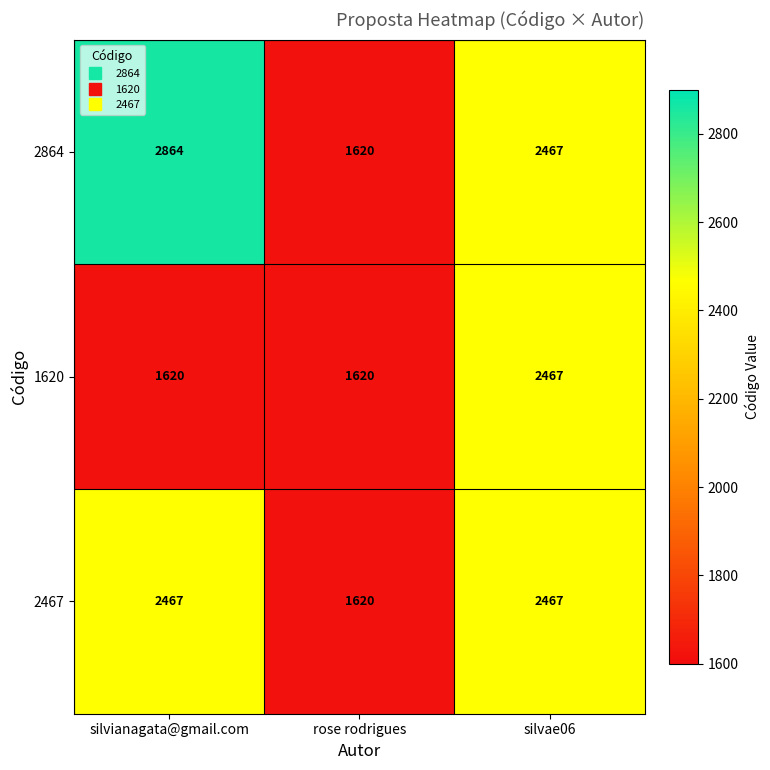

At which category is the sum across all series the highest?

silvae06